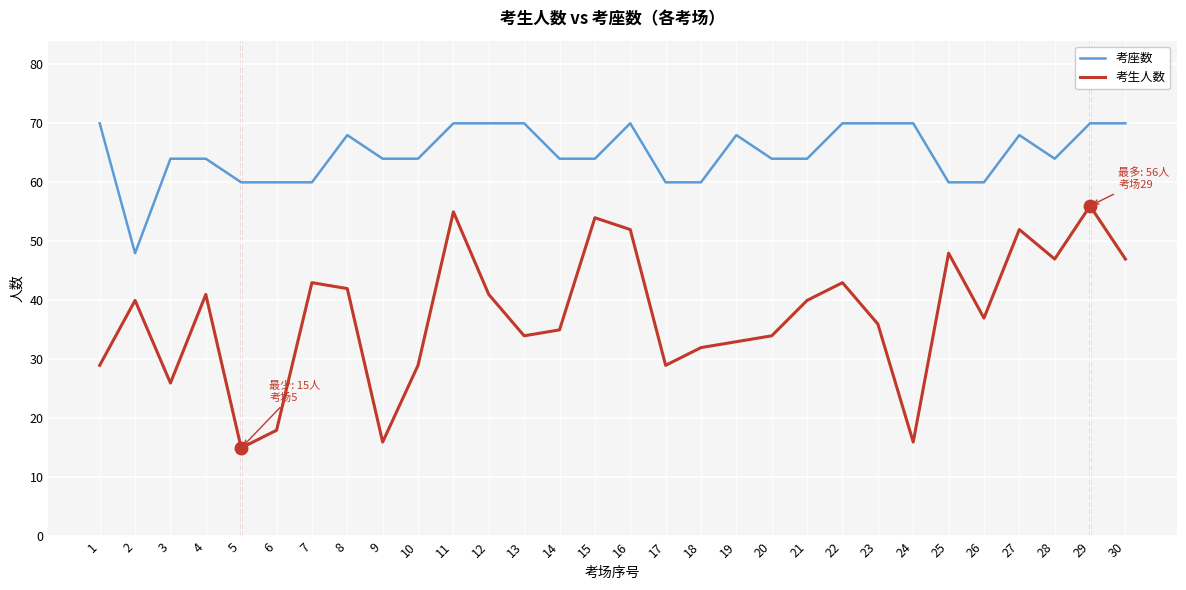

True or false: 考座数 has a value of 94 at 6.

False